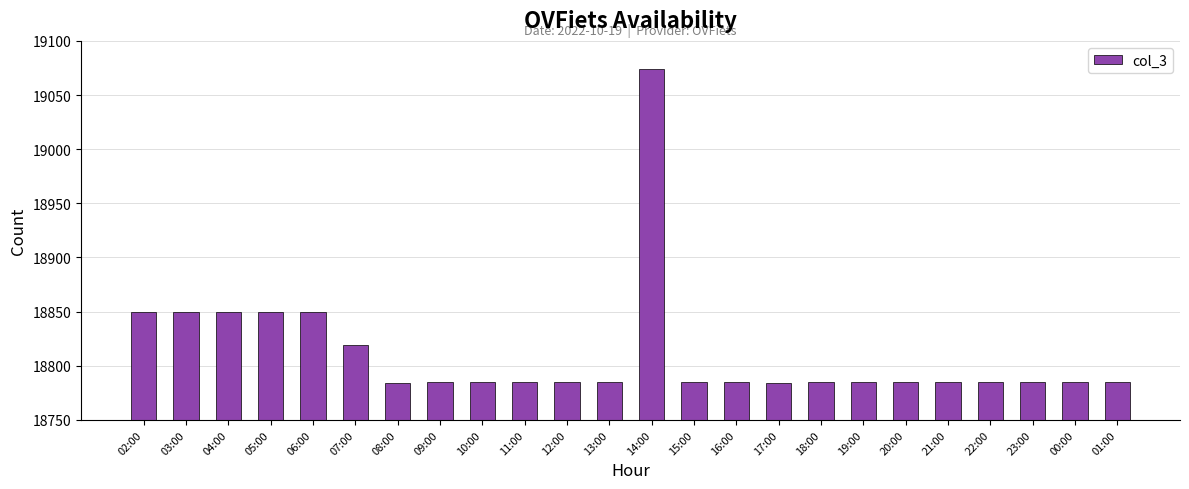

Which has a higher value, 13:00 or 05:00?

05:00